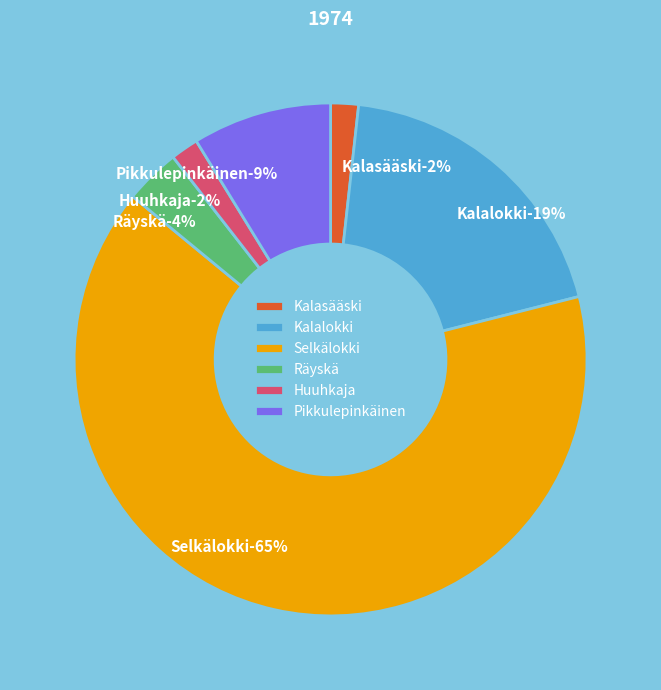

The Huuhkaja slice represents 2% of the pie. True or false?

True